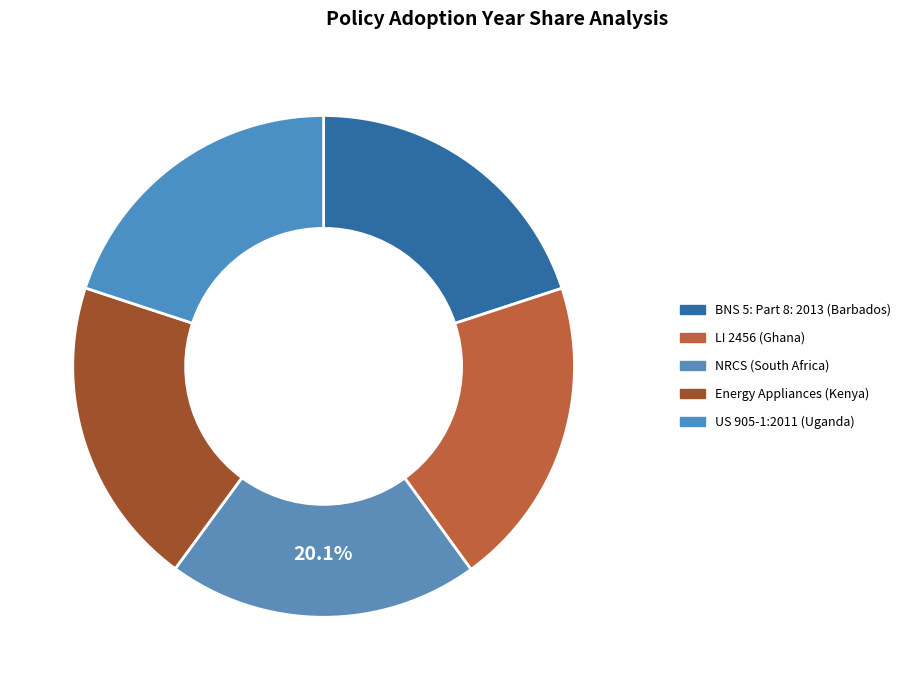

Is there any slice that represents more than half of the pie?

No